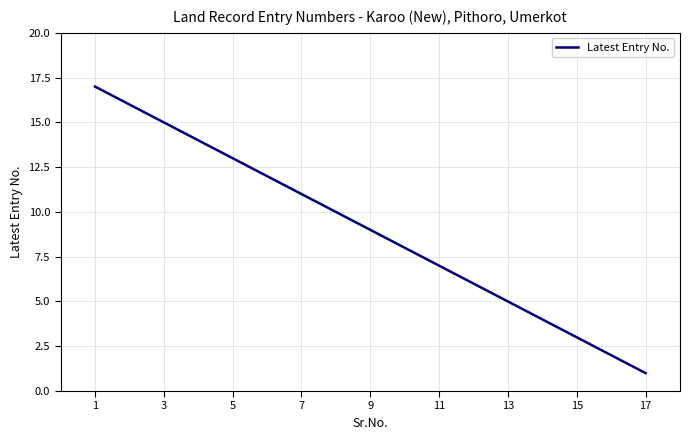

What is the maximum value shown in the chart?

17